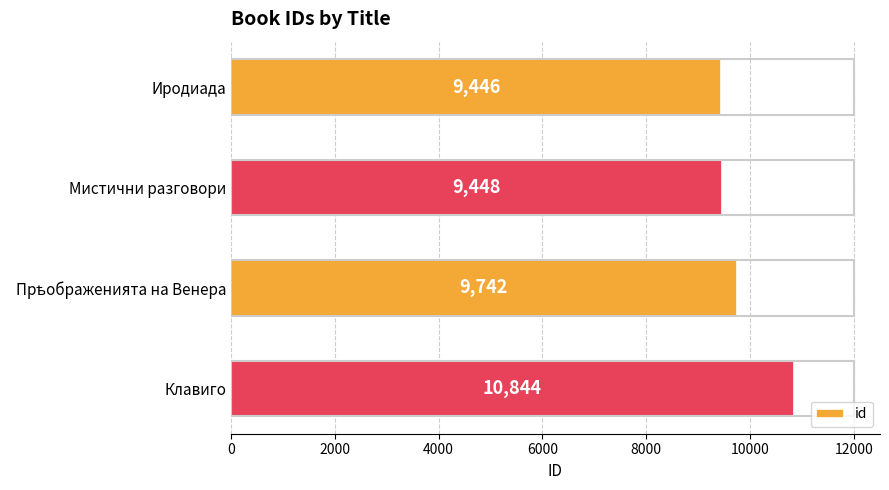

What is the change in value from Мистични разговори to Клавиго?

+1396